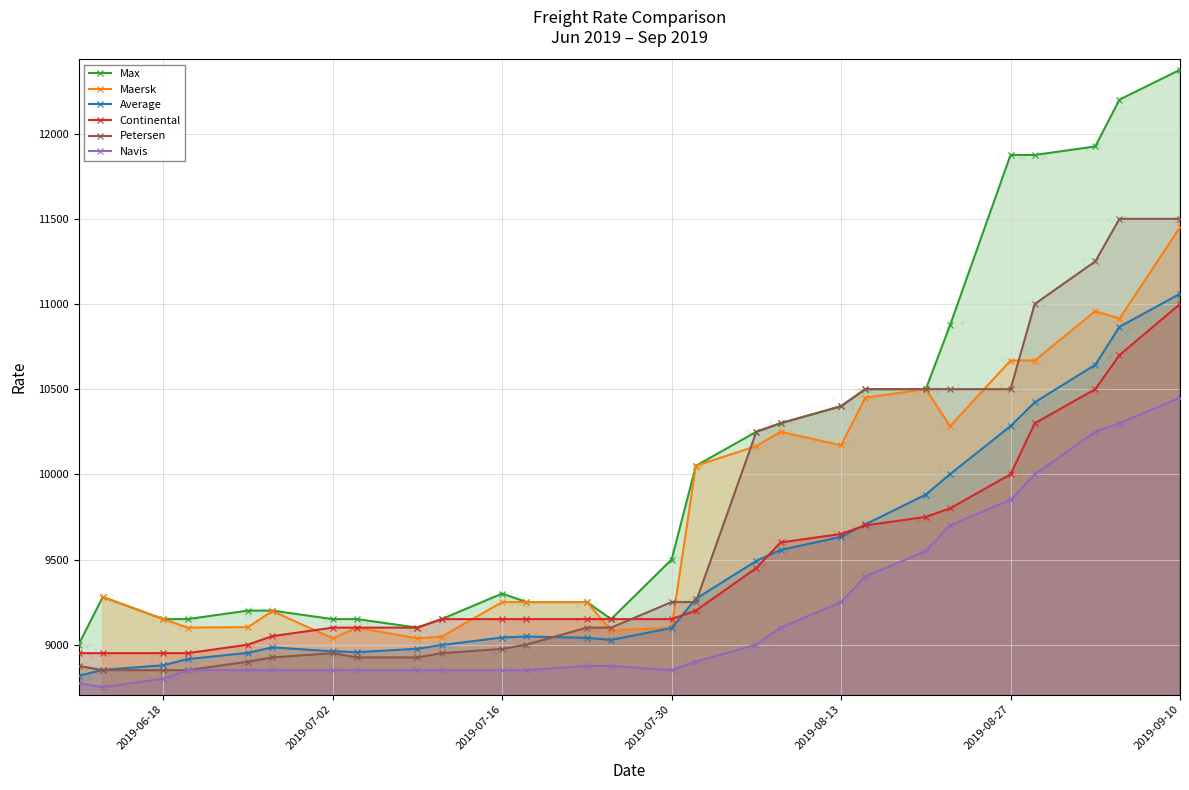

Is the value of Max at 2019-07-16 greater than the value of Average at 16?

No